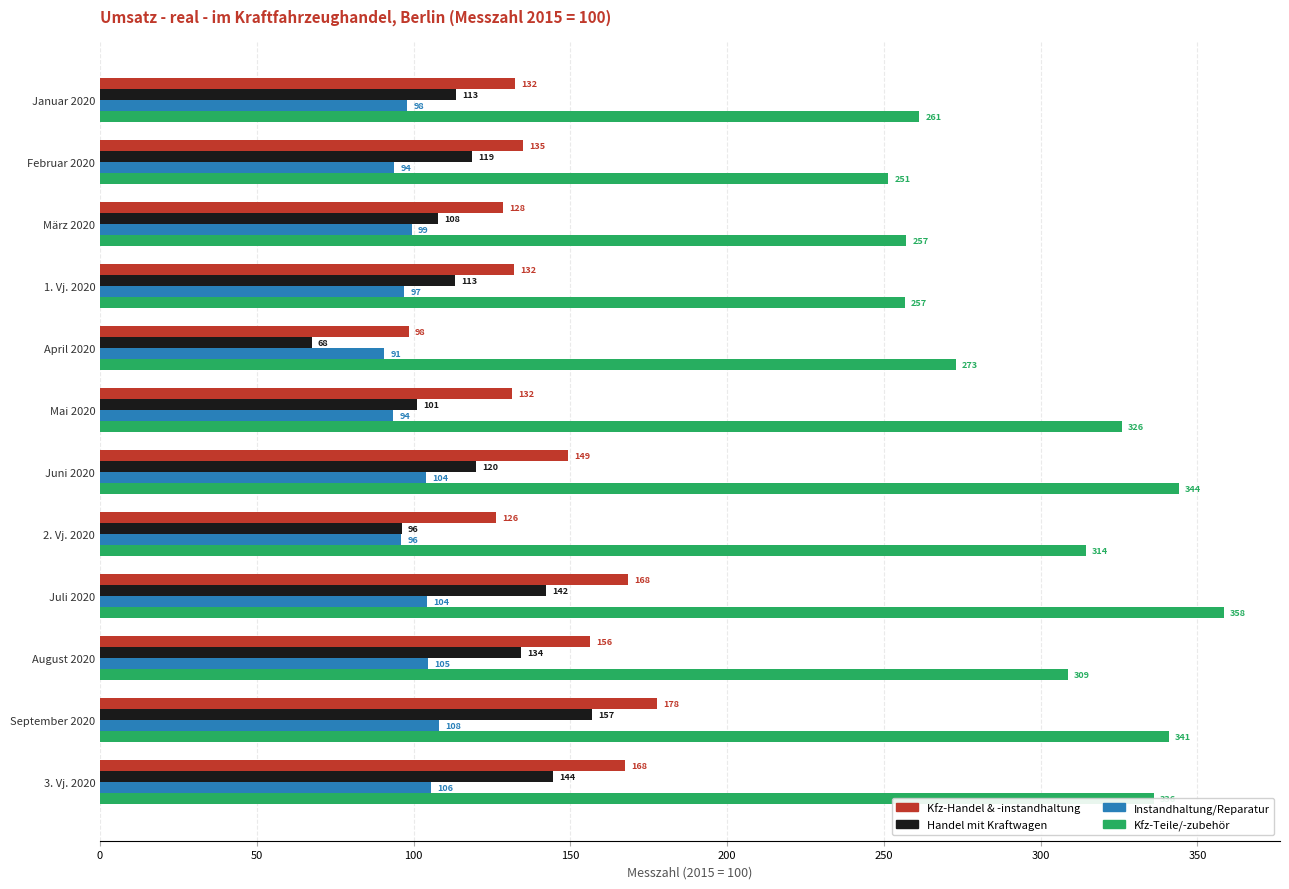

Which series has the largest total across all categories?

Kfz-Teile/-zubehör